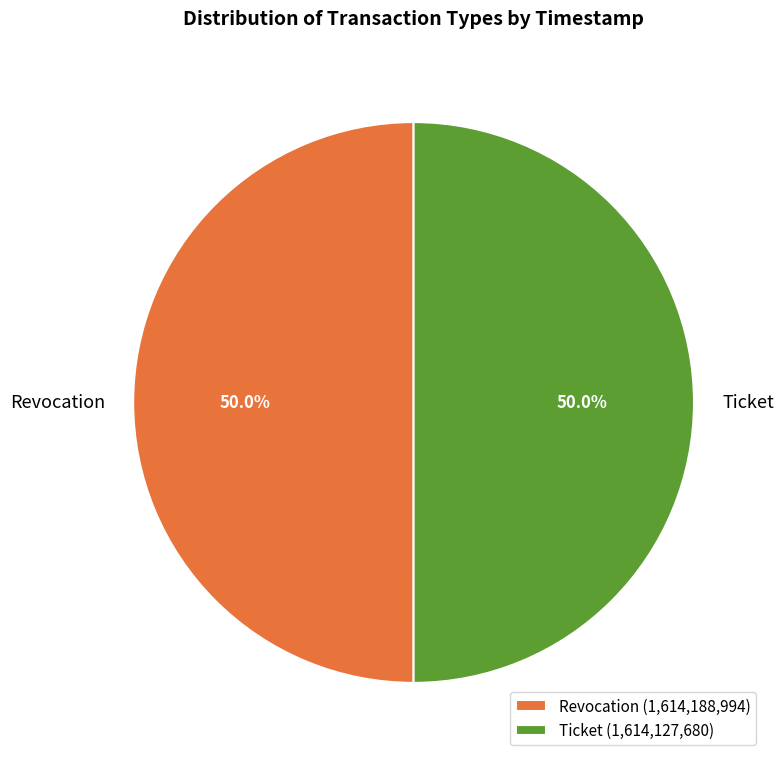

Approximately how many times larger is the value at Revocation compared to Ticket?

1.0